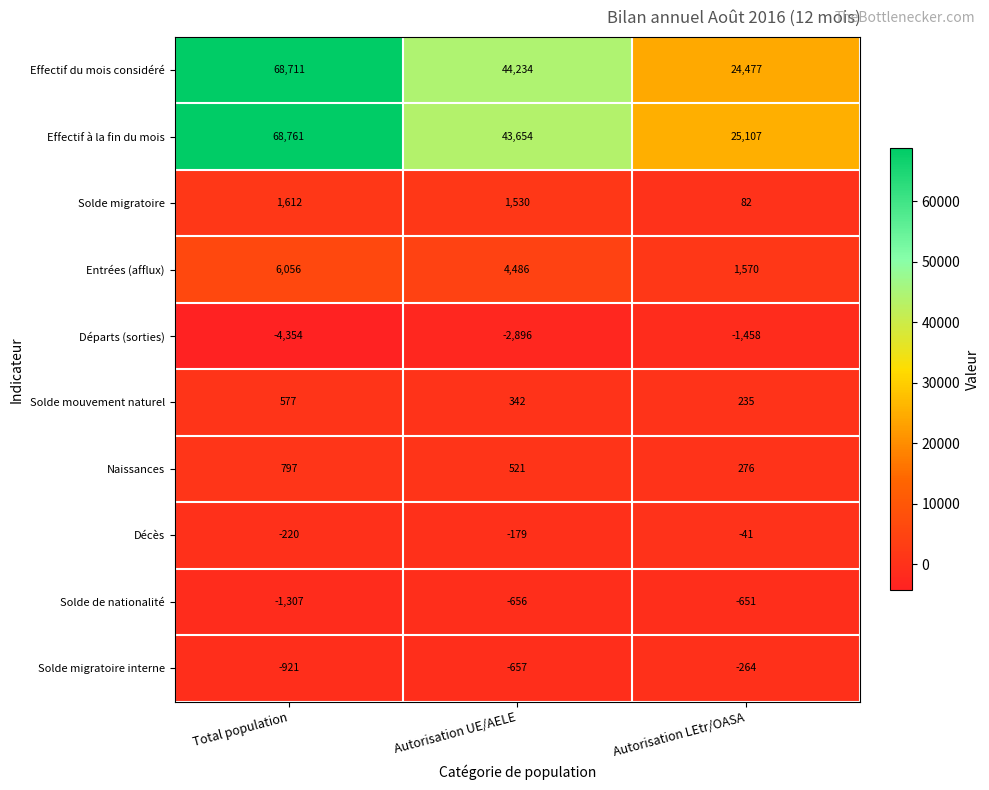

Reading right to left, extract all data points from this chart.

Effectif du mois considéré: 24477	44234	68711
Effectif à la fin du mois: 25107	43654	68761
Solde migratoire: 82	1530	1612
Entrées (afflux): 1570	4486	6056
Départs (sorties): -1458	-2896	-4354
Solde mouvement naturel: 235	342	577
Naissances: 276	521	797
Décès: -41	-179	-220
Solde de nationalité: -651	-656	-1307
Solde migratoire interne: -264	-657	-921